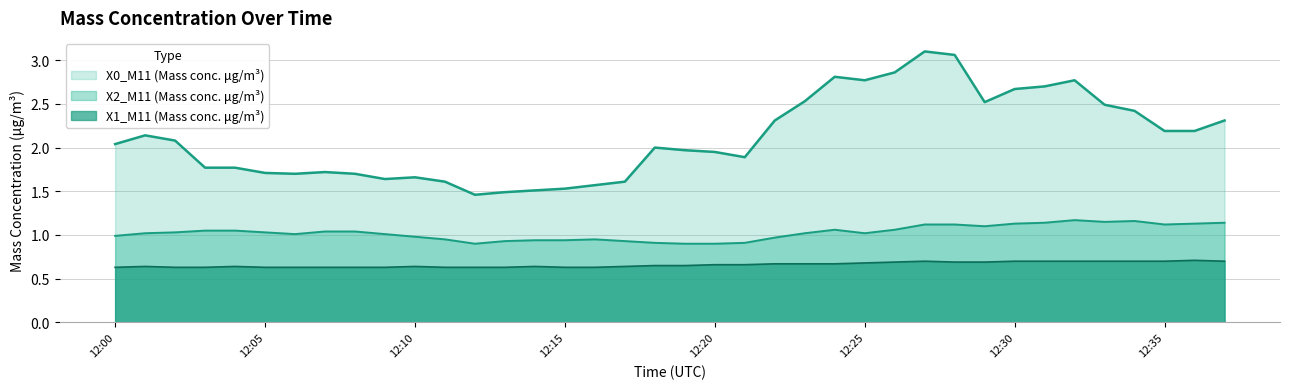

In X1_M11 (Mass conc. μg/m³), how many points are higher than both neighbors (excluding endpoints)?

6